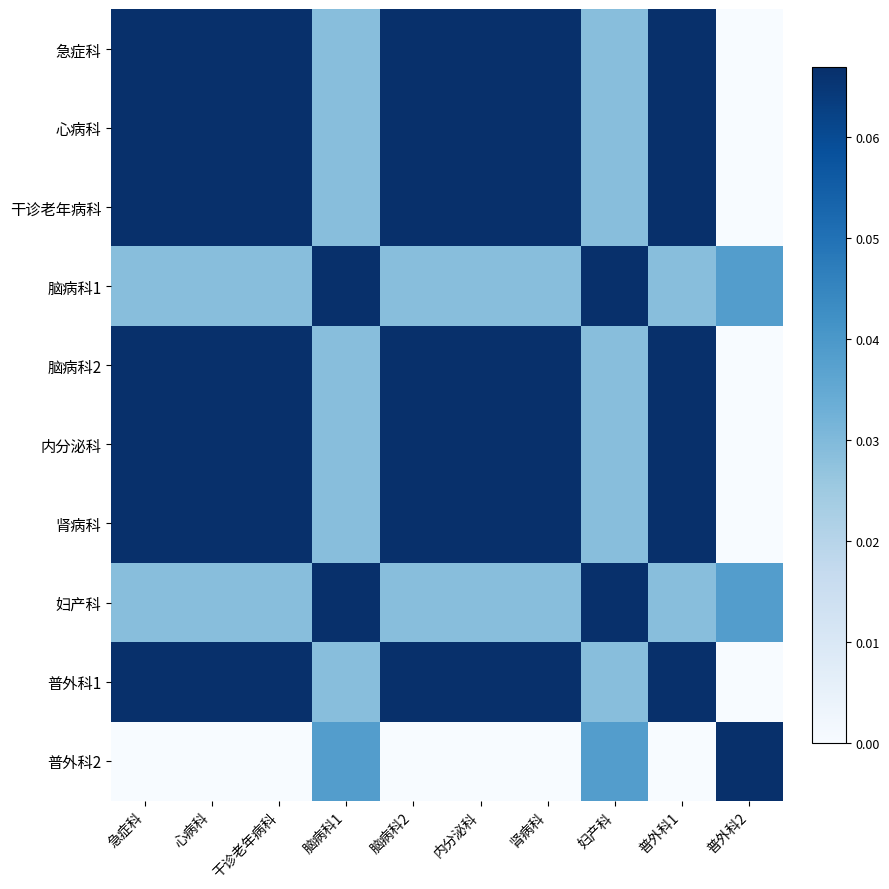

Which category has the highest value across all series?

急症科